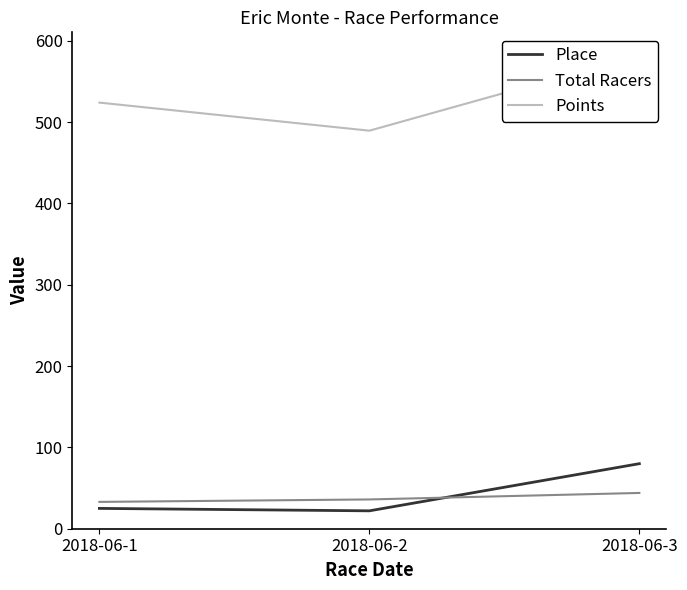

What is the average value of the Place series?

42